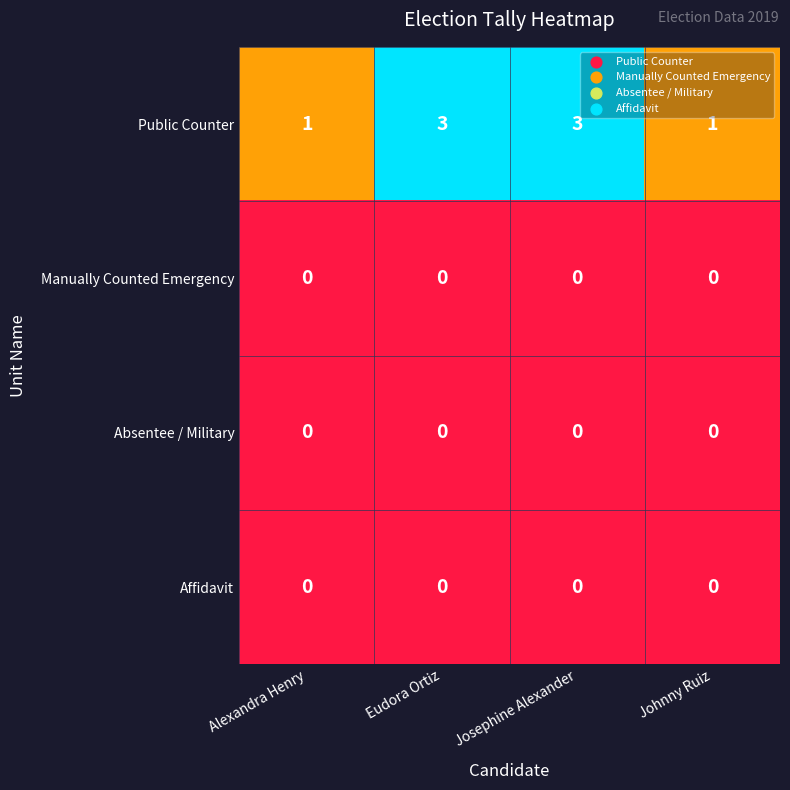

What is the difference between the highest and lowest values at Eudora Ortiz?

3